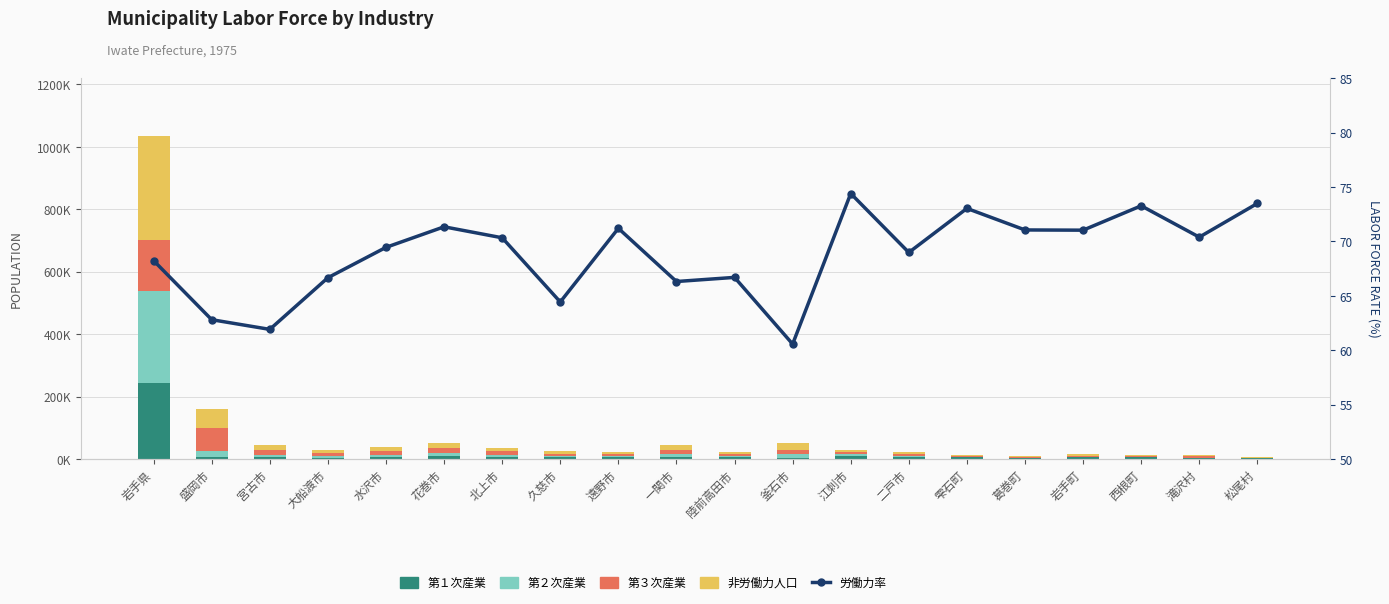

At which label does 労働力率 reach its minimum?

釜石市